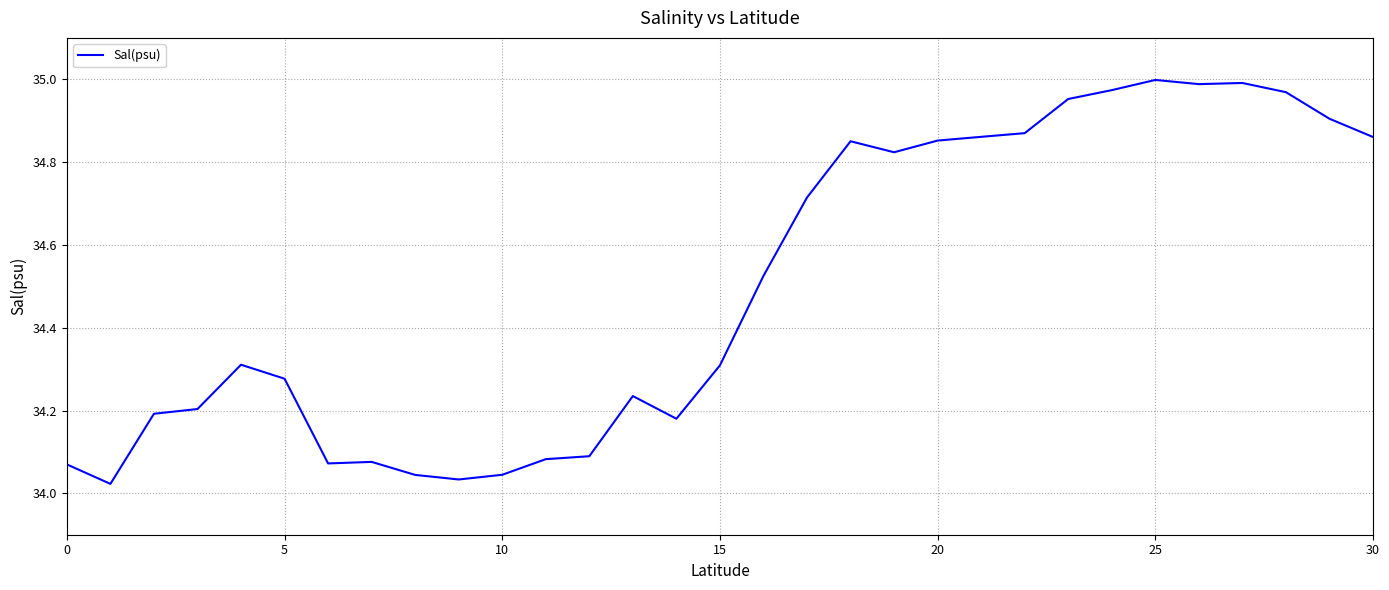

What is the difference between the maximum and minimum values?

1.0